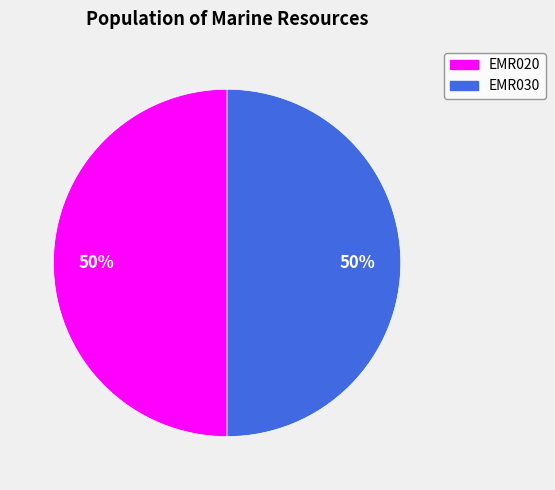

Do EMR030 and EMR020 together represent more than half of the pie?

Yes